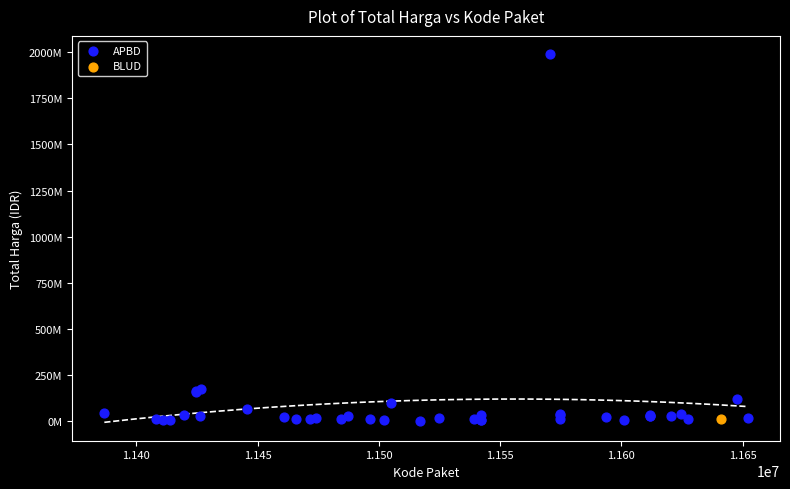

What are all the series names shown in the legend?

APBD, BLUD